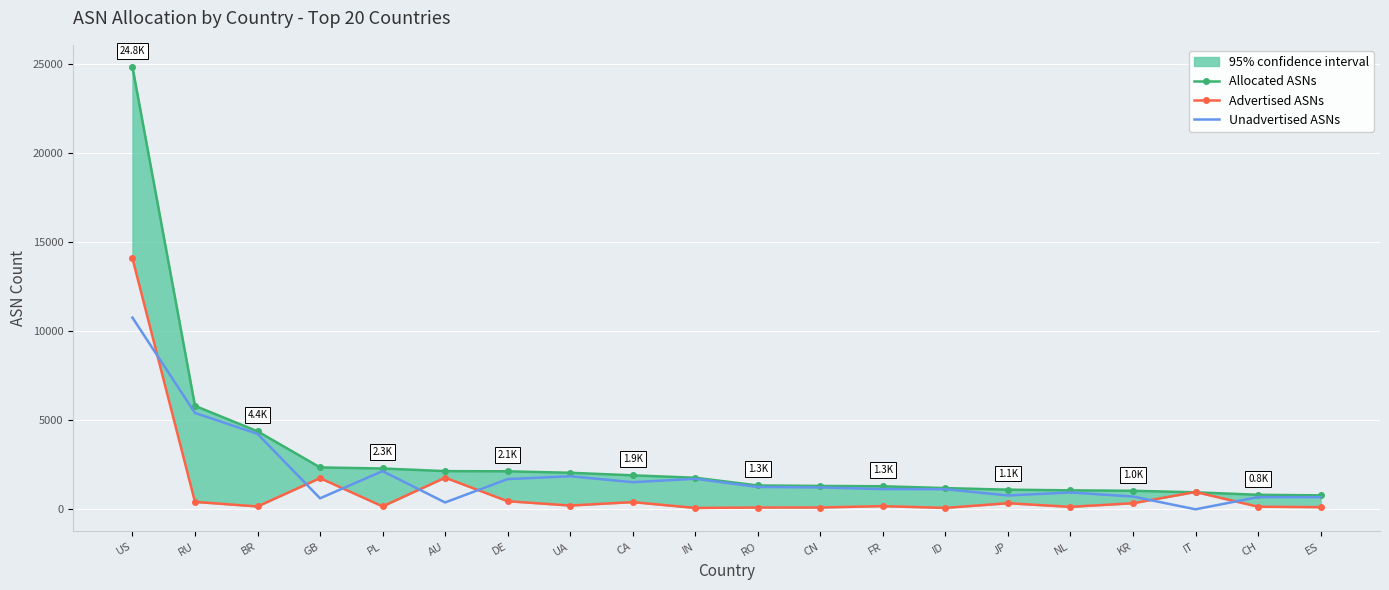

True or false: Allocated ASNs and Advertised ASNs cross at least once.

True